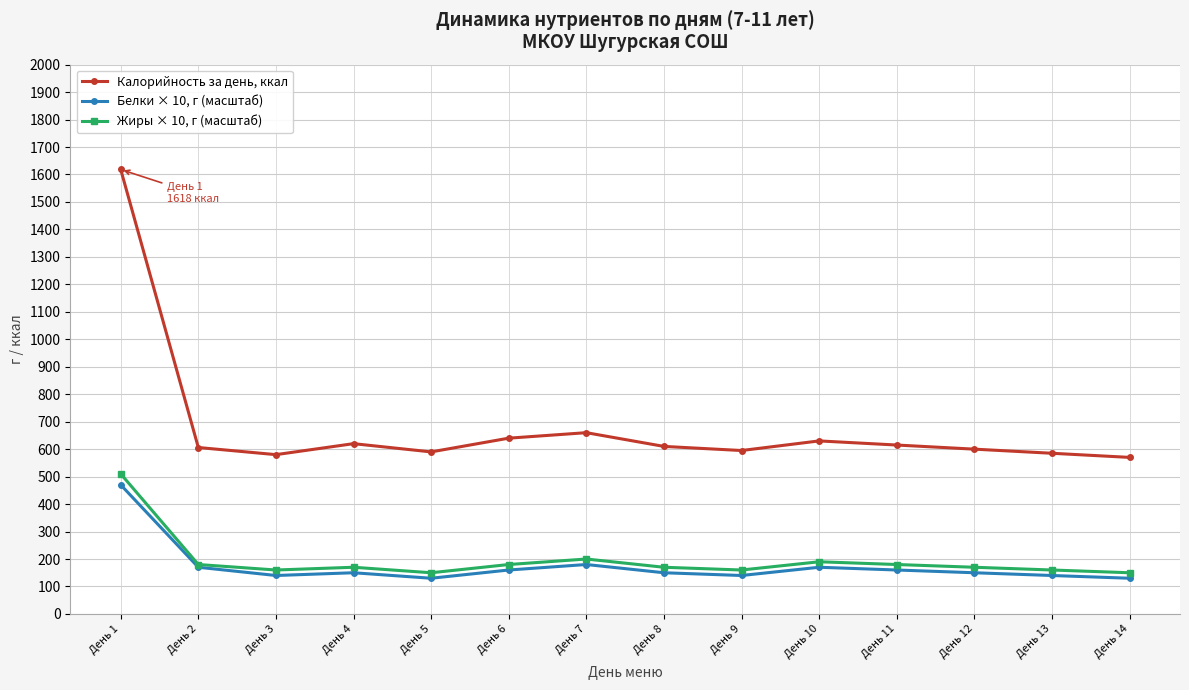

At how many categories does at least one series exceed 1556?

1